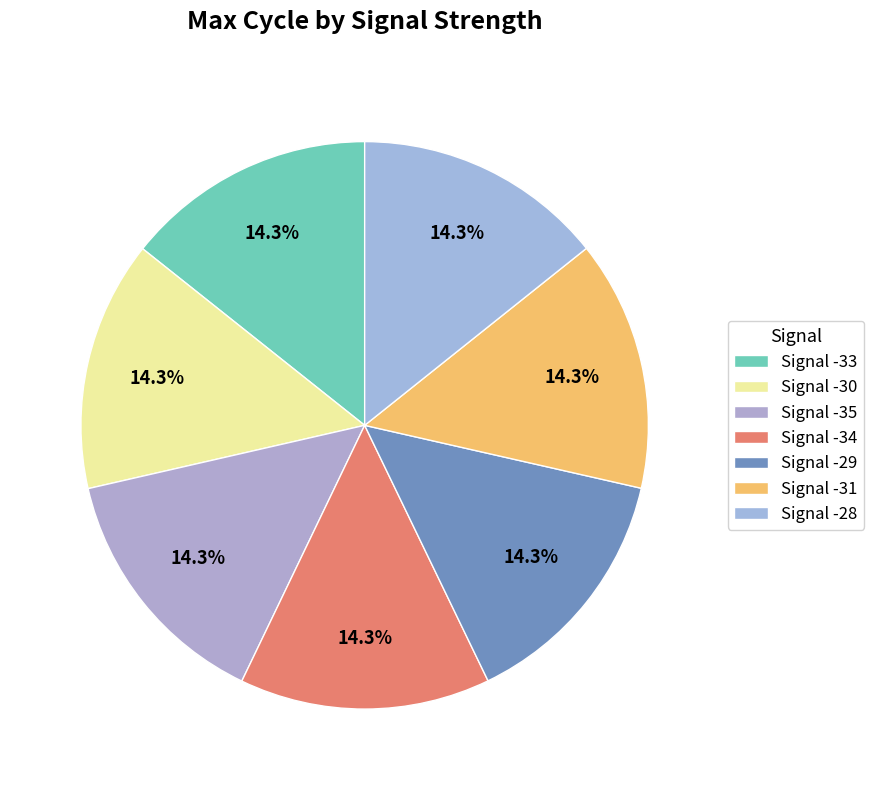

To the nearest percent, what is the average slice percentage?

14%